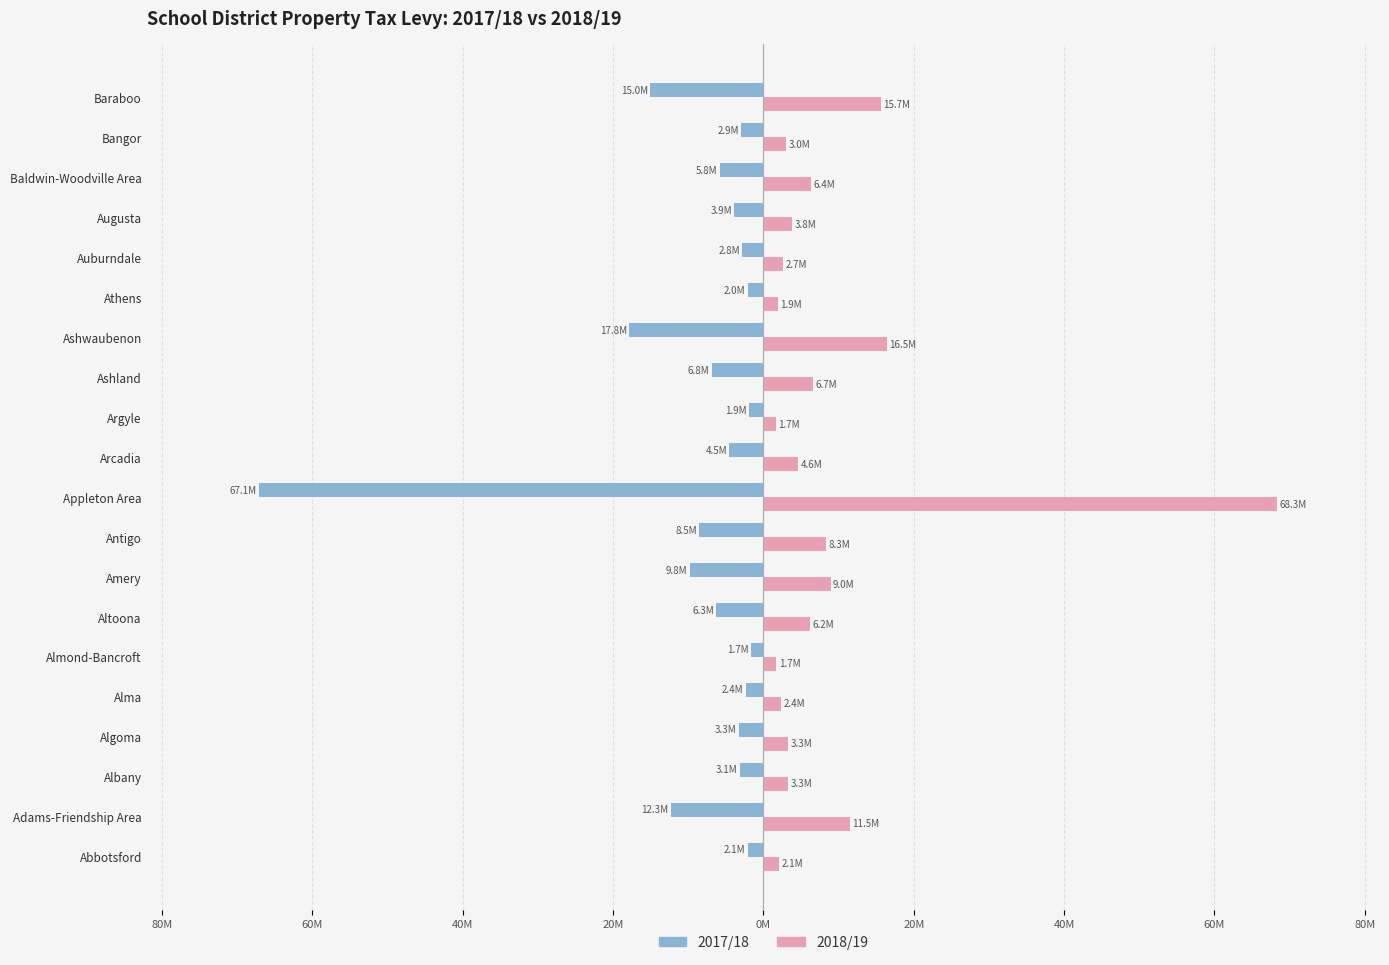

What are all the series names shown in the legend?

2017/18, 2018/19